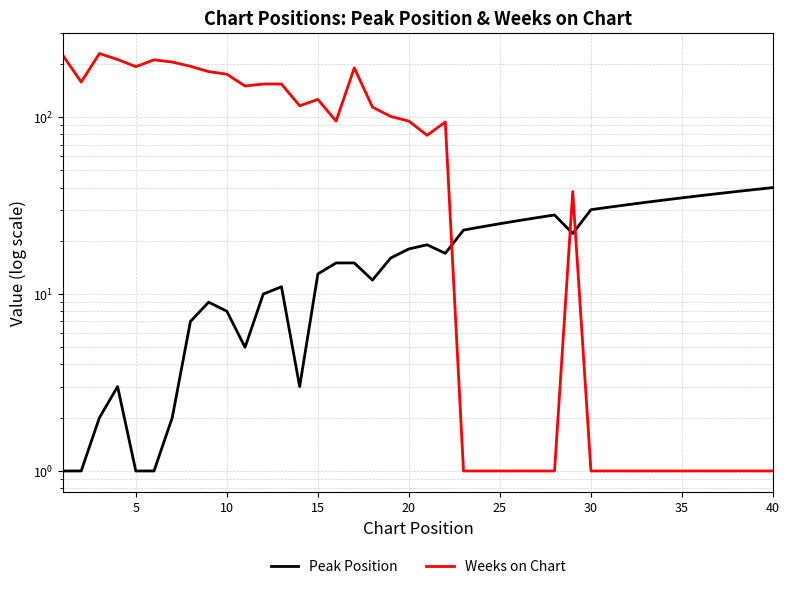

At how many categories does at least one series exceed 63?

22